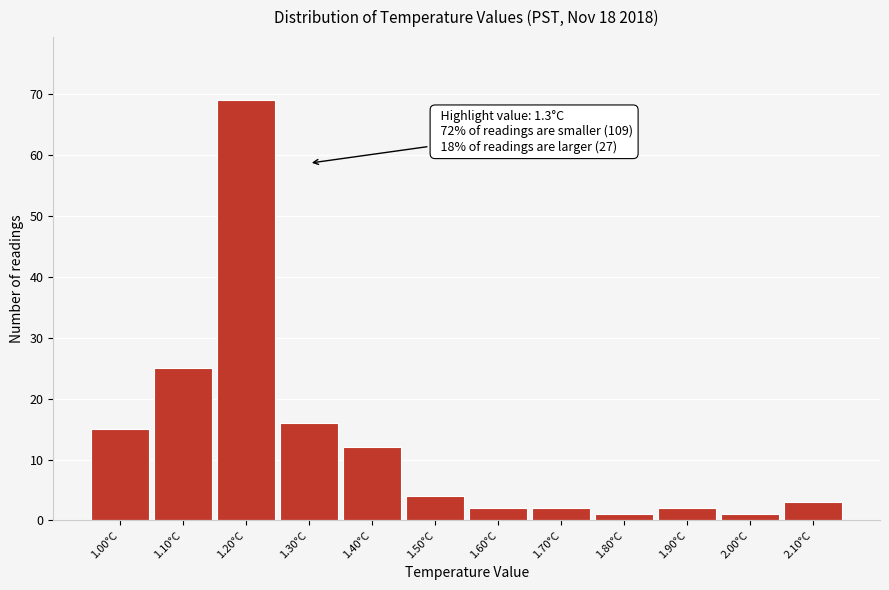

Which range on the x-axis has the tallest bar?

1.15 to 1.25